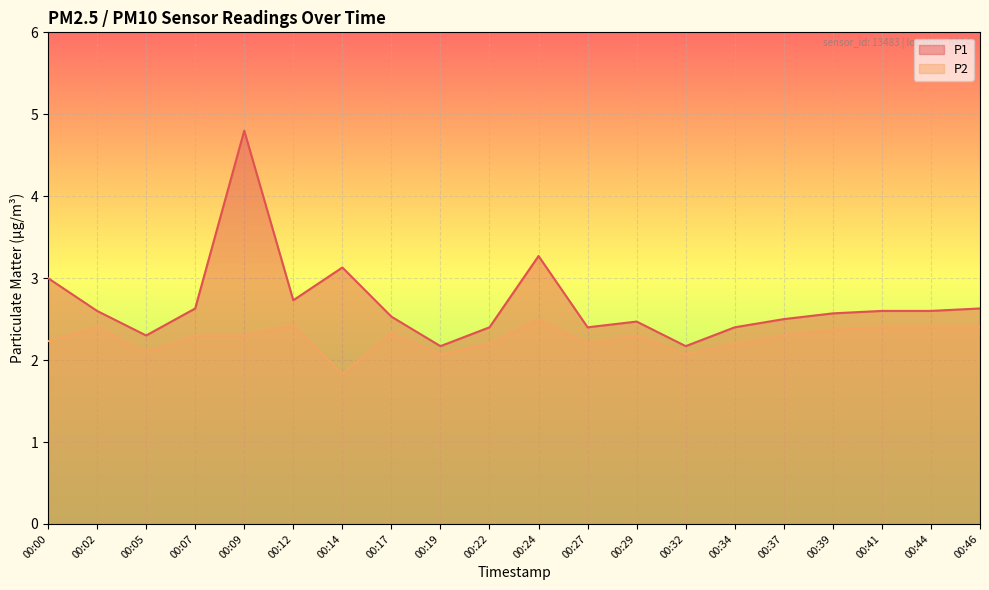

Reading right to left, list all the values displayed in this chart.

P1: 00:46=2.6	00:44=2.6	00:41=2.6	00:39=2.6	00:37=2.5	00:34=2.4	00:32=2.2	00:29=2.5	00:27=2.4	00:24=3.3	00:22=2.4	00:19=2.2	00:17=2.5	00:14=3.1	00:12=2.7	00:09=4.8	00:07=2.6	00:05=2.3	00:02=2.6	00:00=3.0
P2: 00:46=2.4	00:44=2.4	00:41=2.4	00:39=2.4	00:37=2.3	00:34=2.2	00:32=2.1	00:29=2.3	00:27=2.2	00:24=2.5	00:22=2.2	00:19=2.1	00:17=2.3	00:14=1.8	00:12=2.4	00:09=2.3	00:07=2.3	00:05=2.1	00:02=2.4	00:00=2.2